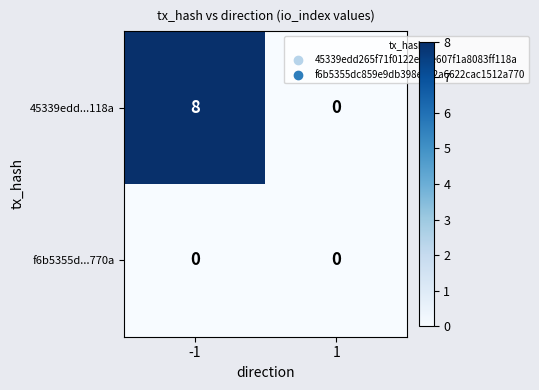

Reading right to left, transcribe all the data shown in this chart.

45339edd...118a: 0	8
f6b5355d...770a: 0	0